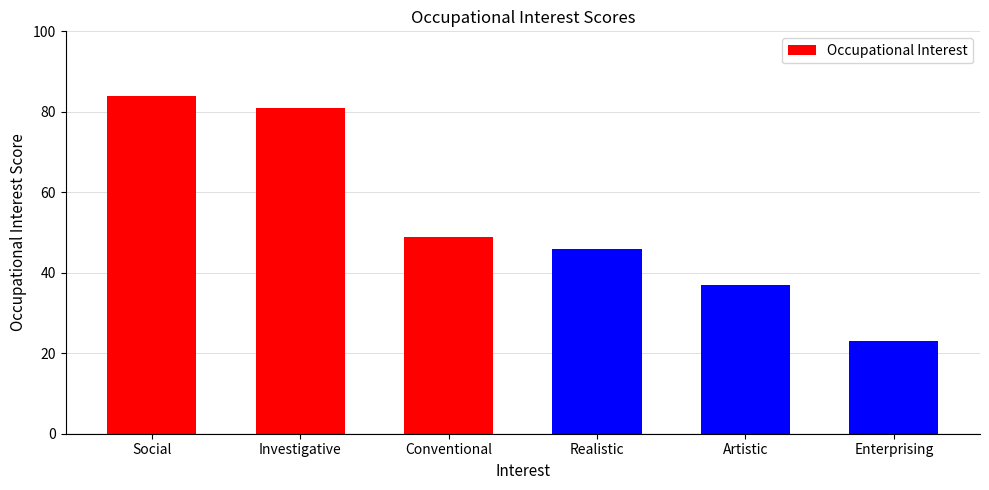

List the labels in order of value, largest first.

Social, Investigative, Conventional, Realistic, Artistic, Enterprising